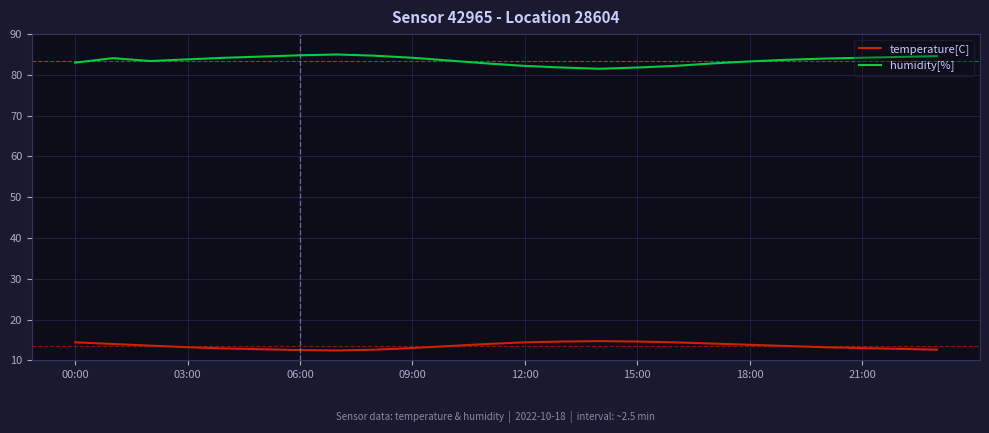

Which series has the largest total across all categories?

humidity[%]